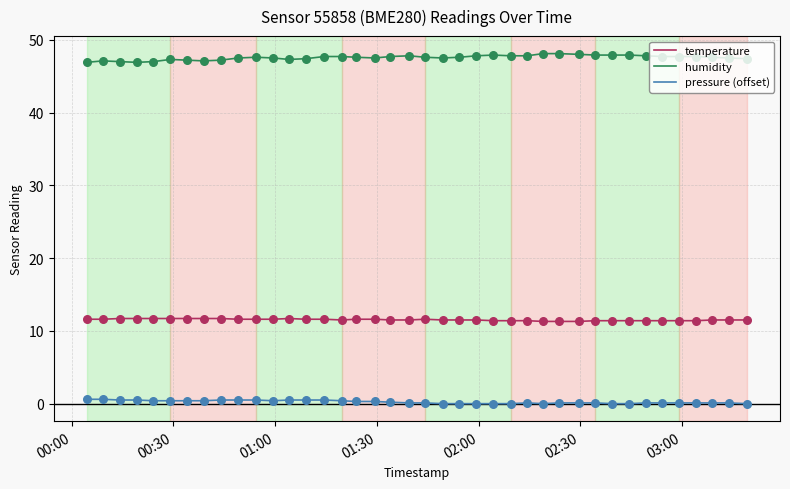

What is the greatest value displayed?

48.1